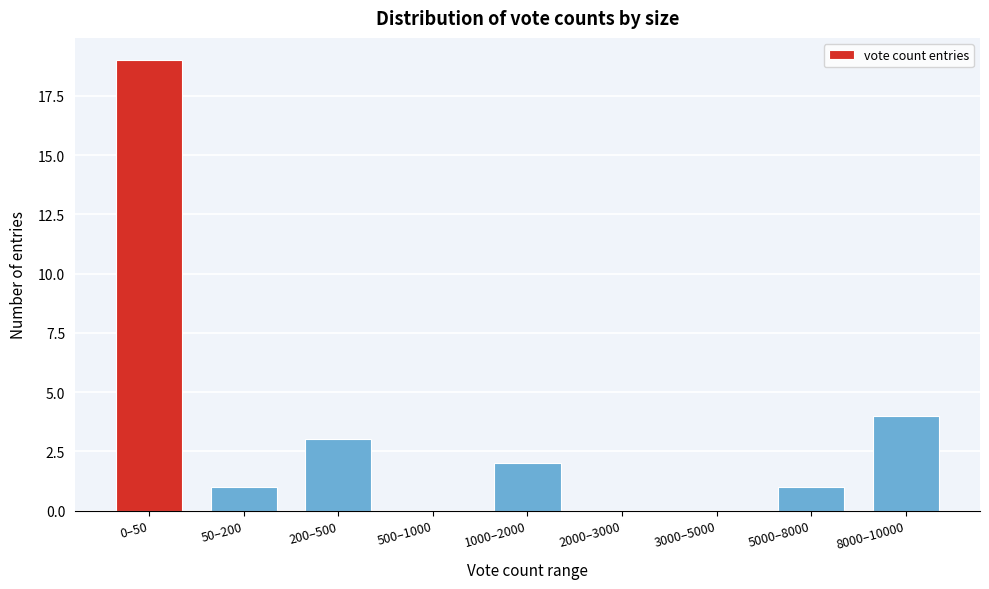

Reading left to right, list all the values displayed in this chart.

0–50=19	50–200=1	200–500=3	500–1000=0	1000–2000=2	2000–3000=0	3000–5000=0	5000–8000=1	8000–10000=4